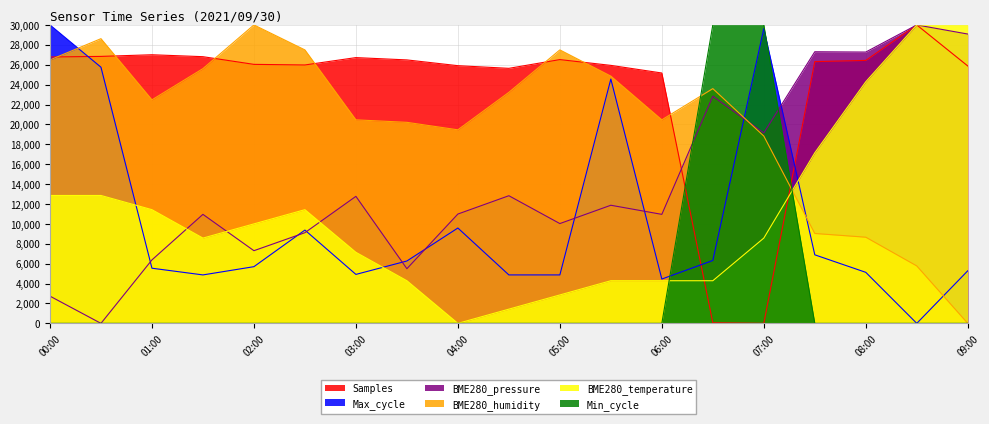

The value of BME280_temperature at 04:00 is 0.0. True or false?

True